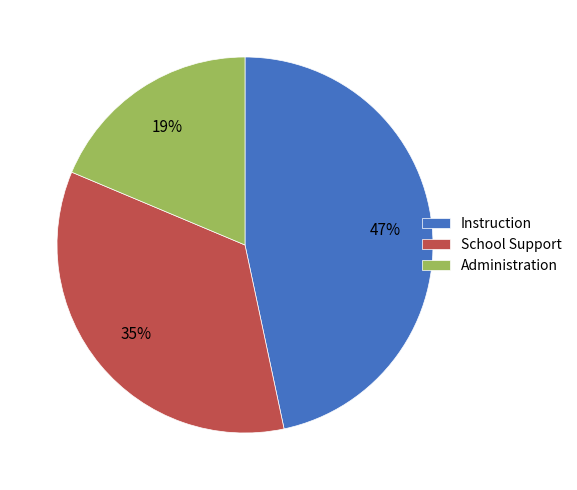

To the nearest percent, what percentage of the pie is Instruction?

47%